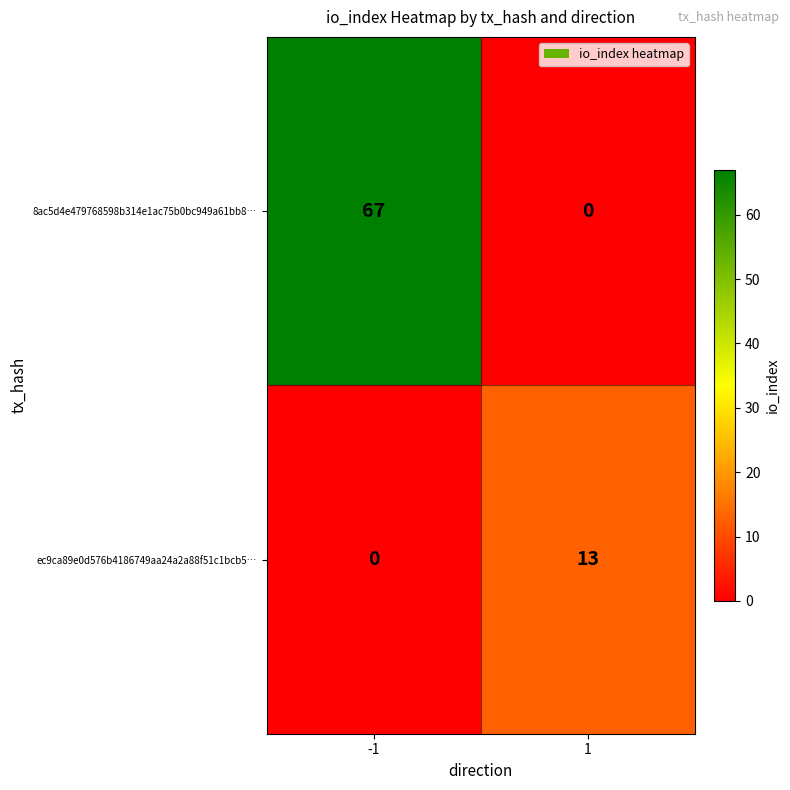

What is the difference between the maximum and minimum values in the ec9ca89e0d576b4186749aa24a2a88f51c1bcb5… series?

13